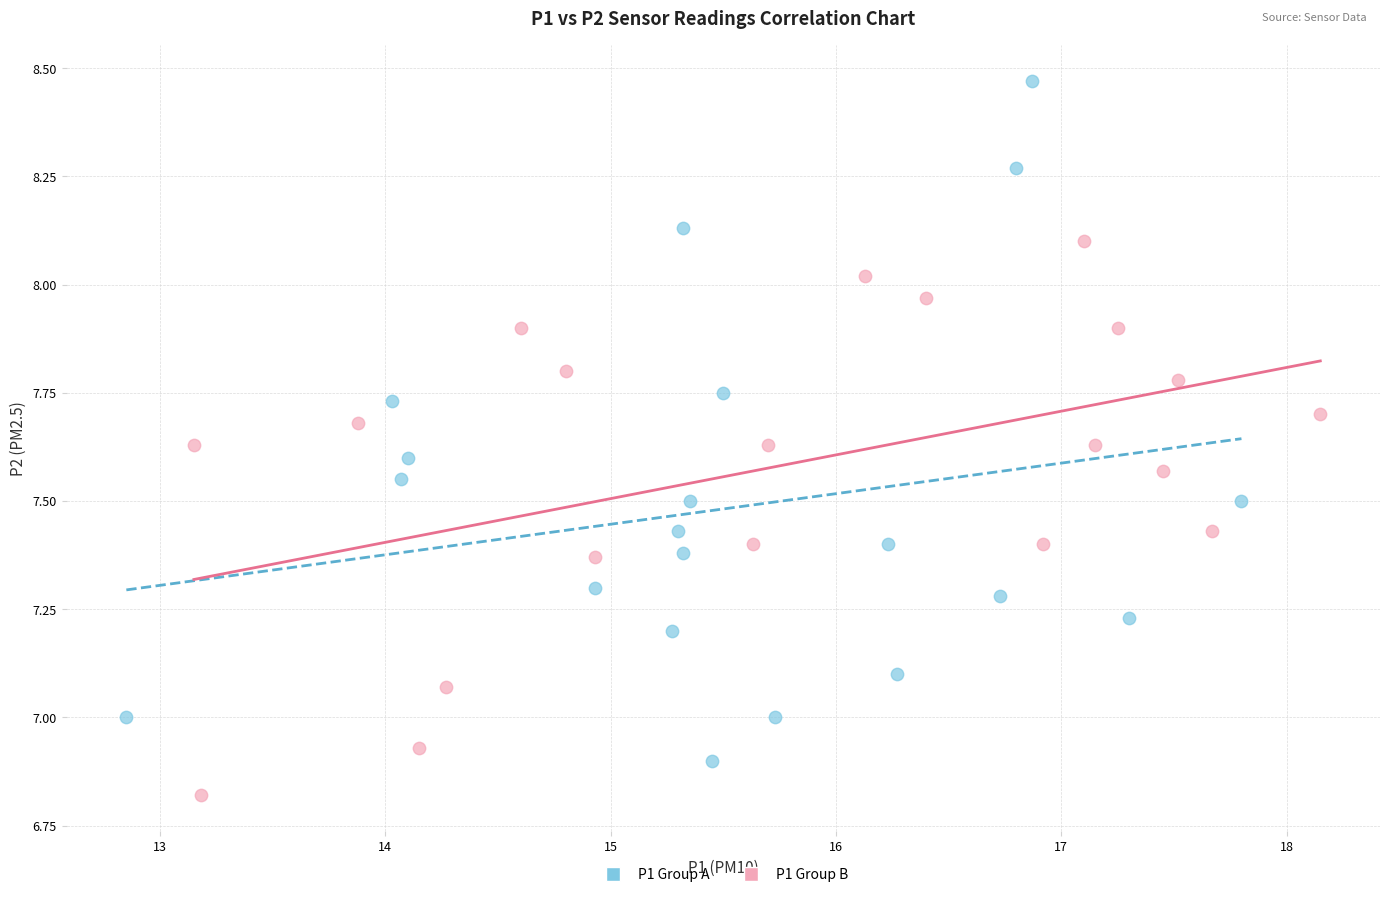

Which series contains the highest Y value?

P1 Group A